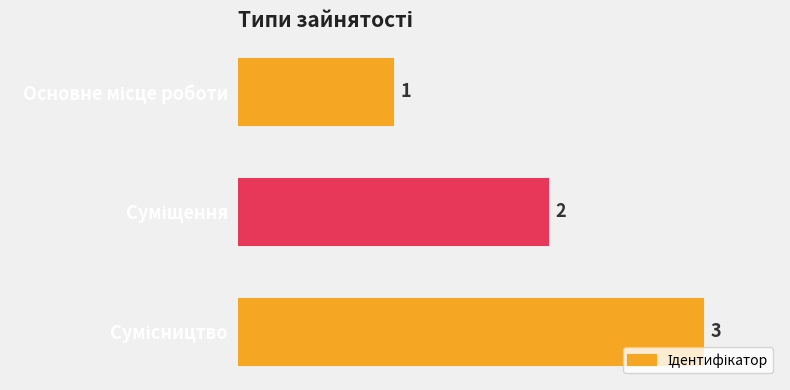

What is the value of the 1st bar from the top?

1